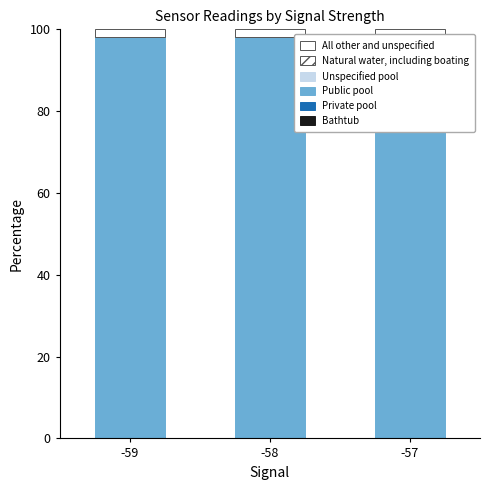

Between -58 and -59, which is larger?

-59